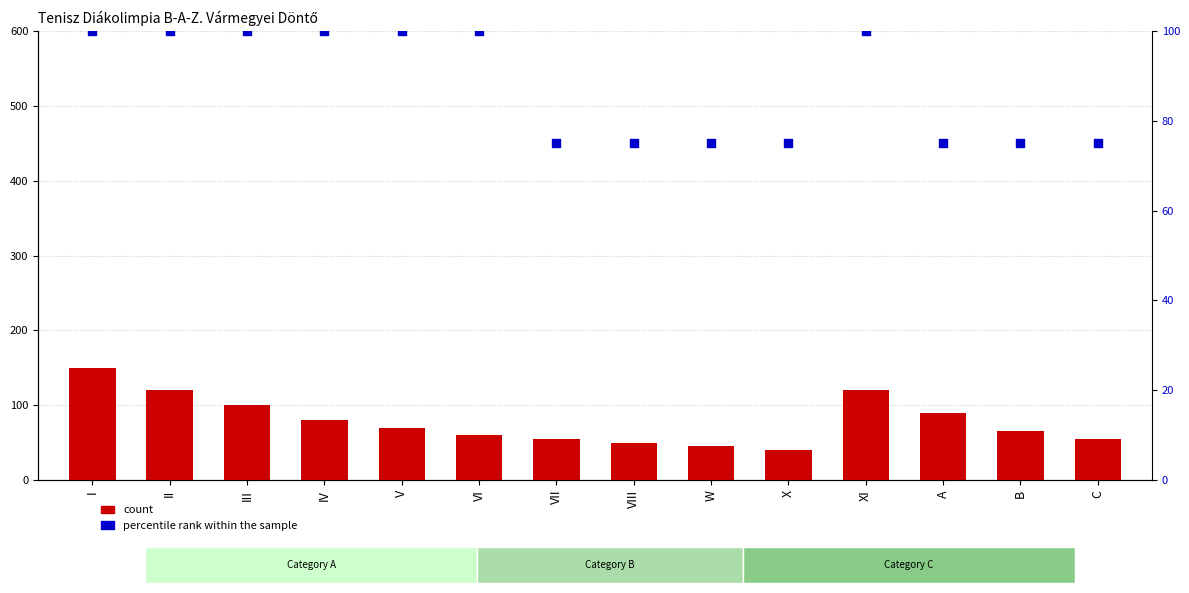

What are all the series names shown in the legend?

count, percentile rank within the sample